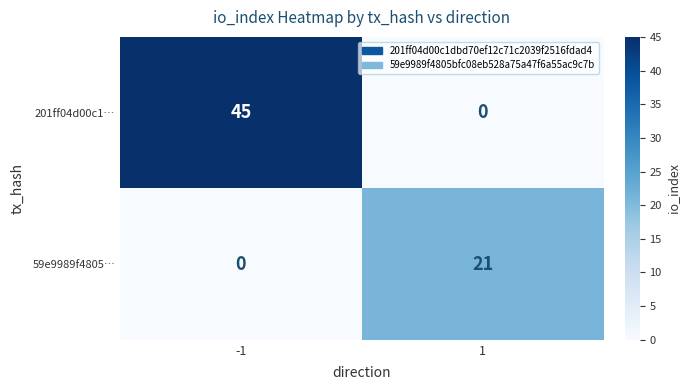

Rank the series at -1 from highest to lowest value.

201ff04d00c1…, 59e9989f4805…